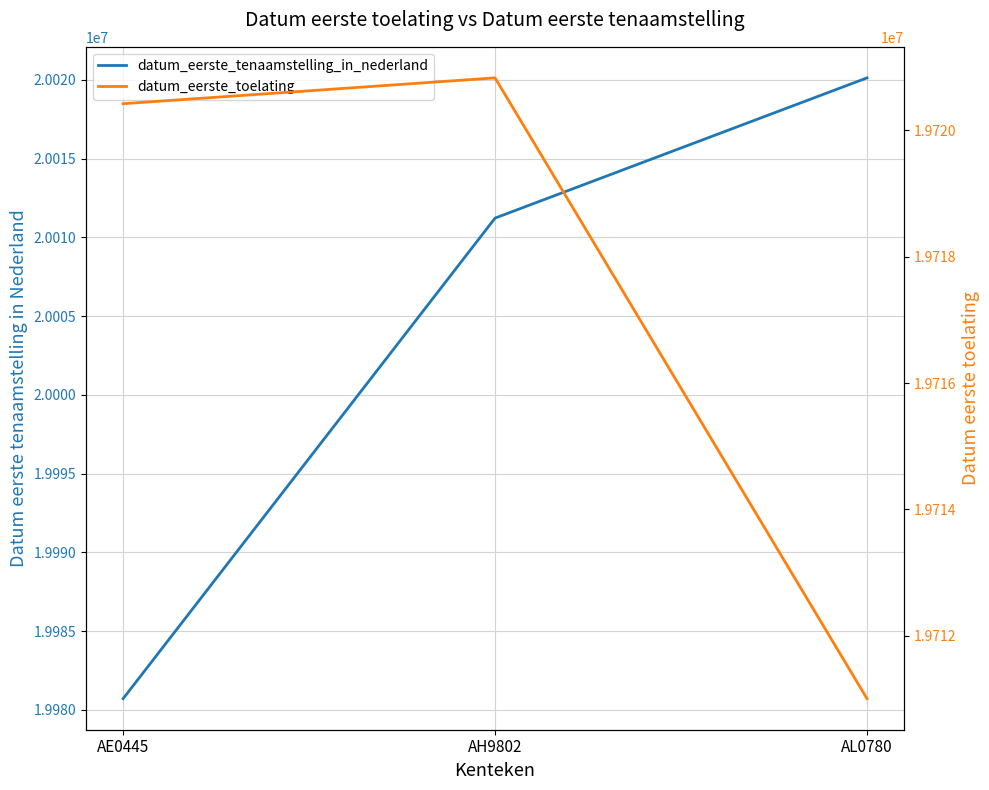

At AH9802, list the series in order from smallest to largest.

datum_eerste_toelating, datum_eerste_tenaamstelling_in_nederland